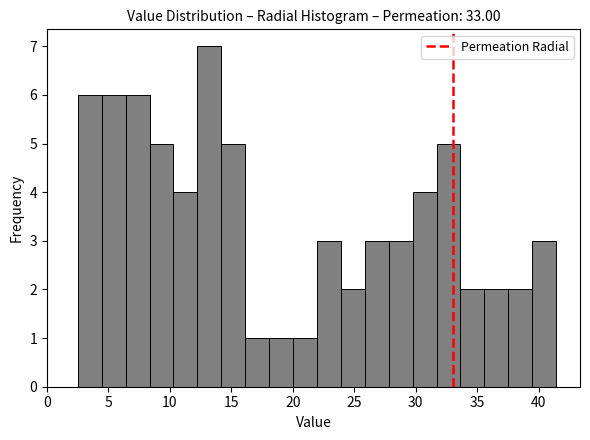

Read against the x-axis, roughly where is the centre of the tallest bar?

13.0